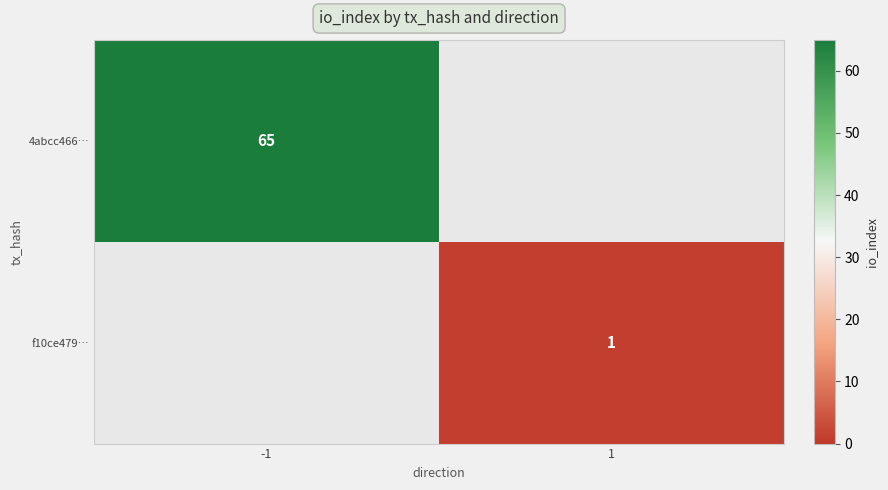

True or false: f10ce479… has a value of 1 at 1.

True